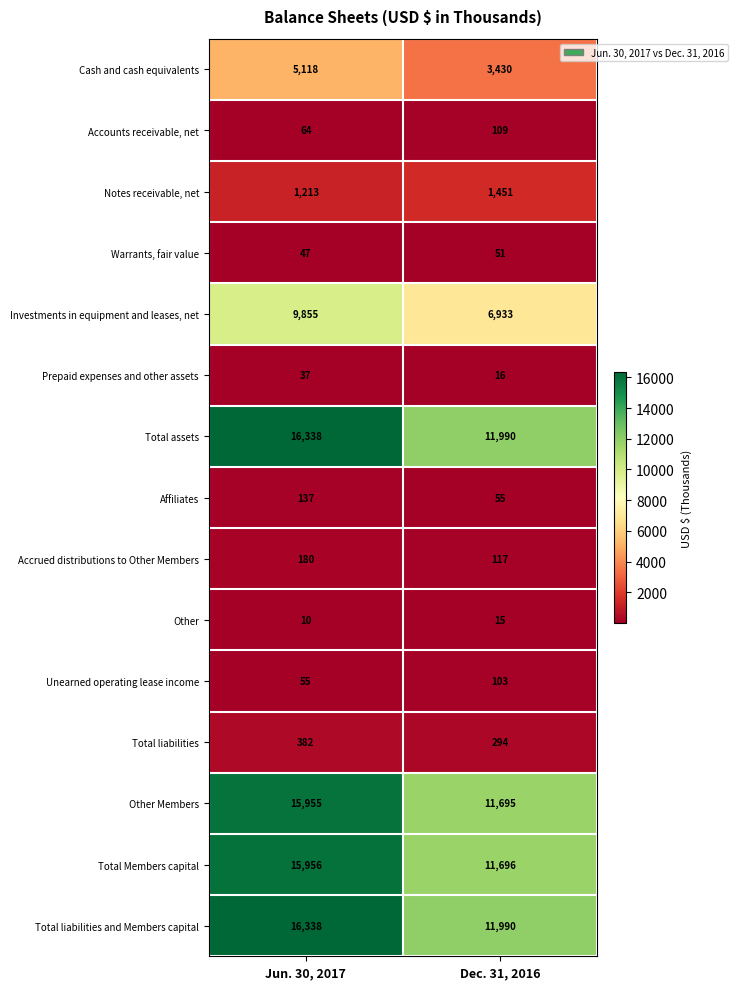

The value of Unearned operating lease income at Jun. 30, 2017 is 17. True or false?

False